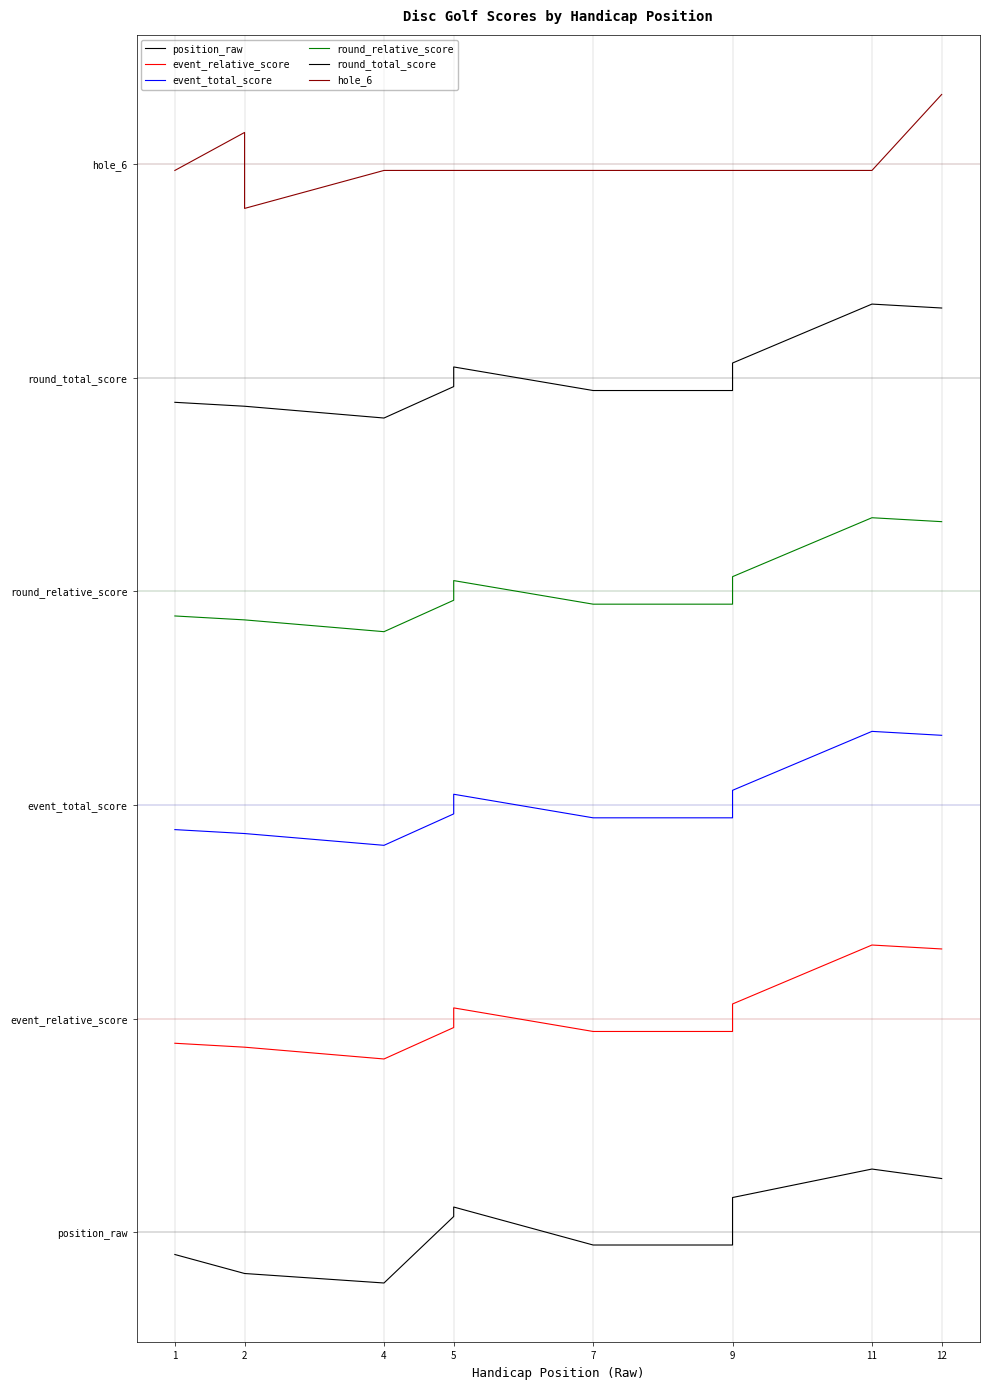

What are all the series names shown in the legend?

position_raw, event_relative_score, event_total_score, round_relative_score, round_total_score, hole_6